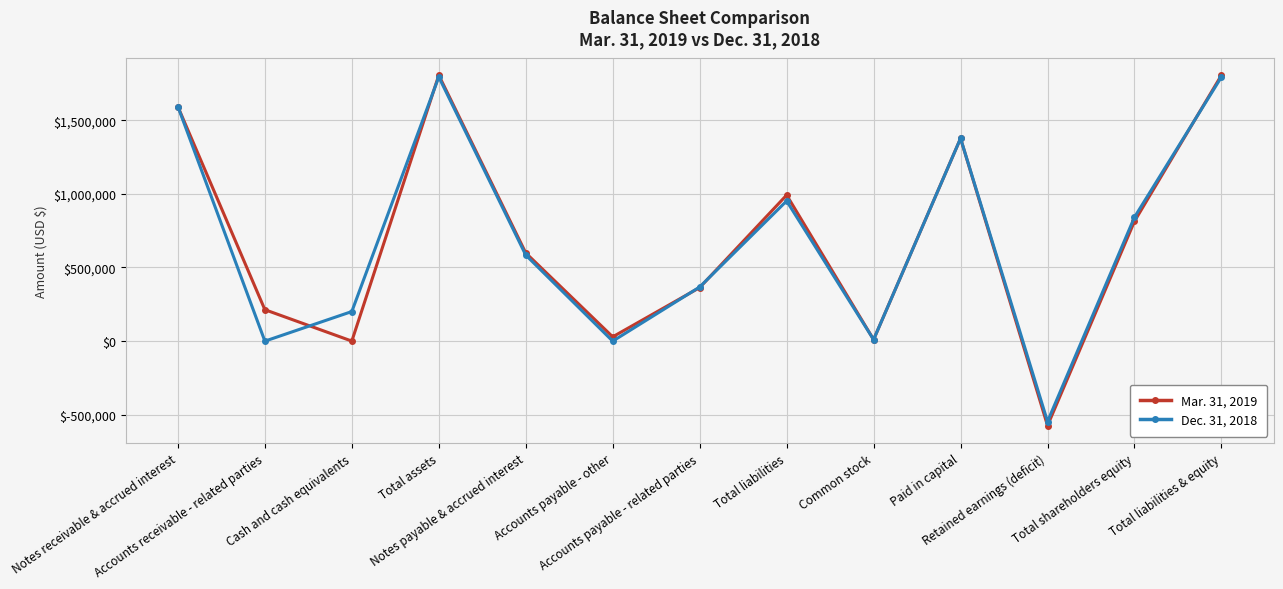

How many interior local valleys does the Dec. 31, 2018 series have?

4